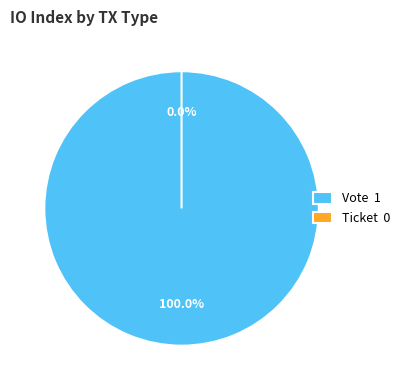

Count the number of slices in the pie.

2